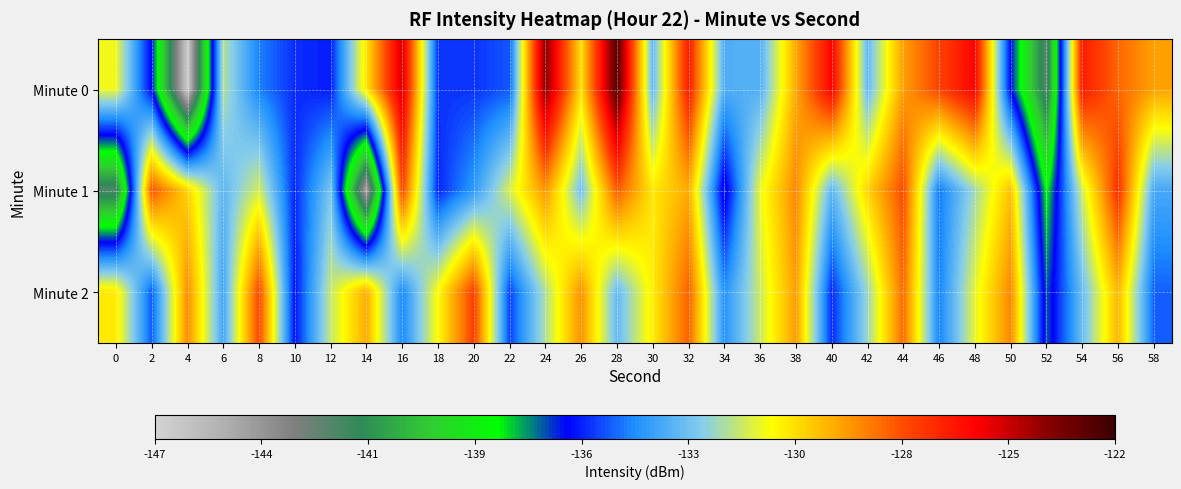

Which label corresponds to the smallest value in the chart?

4